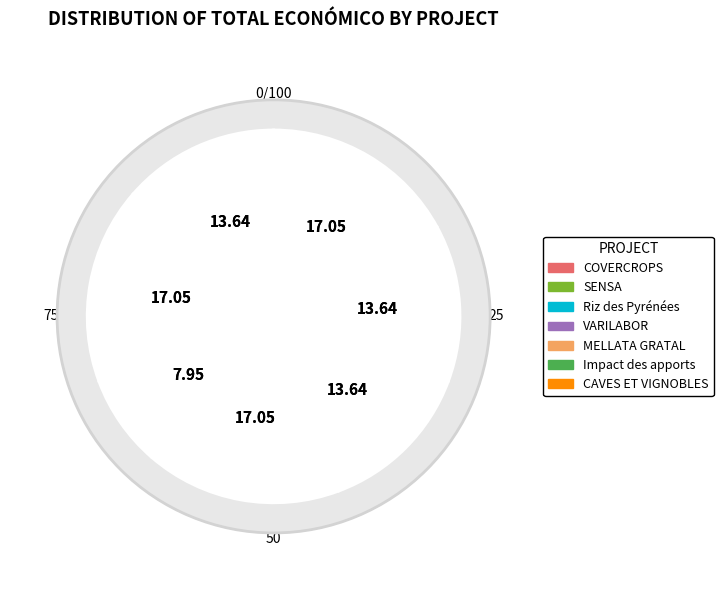

To the nearest percent, what portion does COVERCROPS represent?

14%